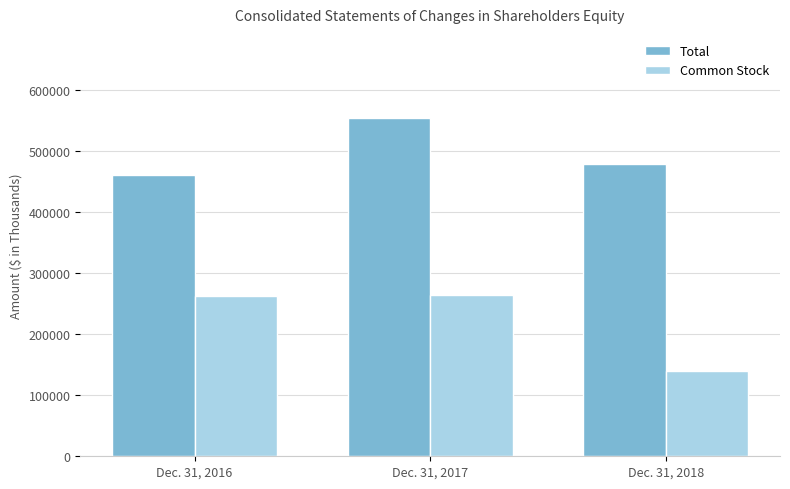

Reading left to right, extract all data points from this chart.

Total: 460405	553874	479699
Common Stock: 262251	265048	140300